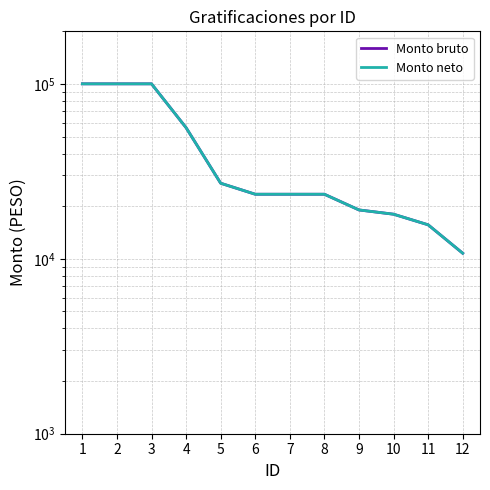

List the labels in order of Monto neto value, smallest first.

12, 11, 10, 9, 6, 7, 8, 5, 4, 1, 2, 3